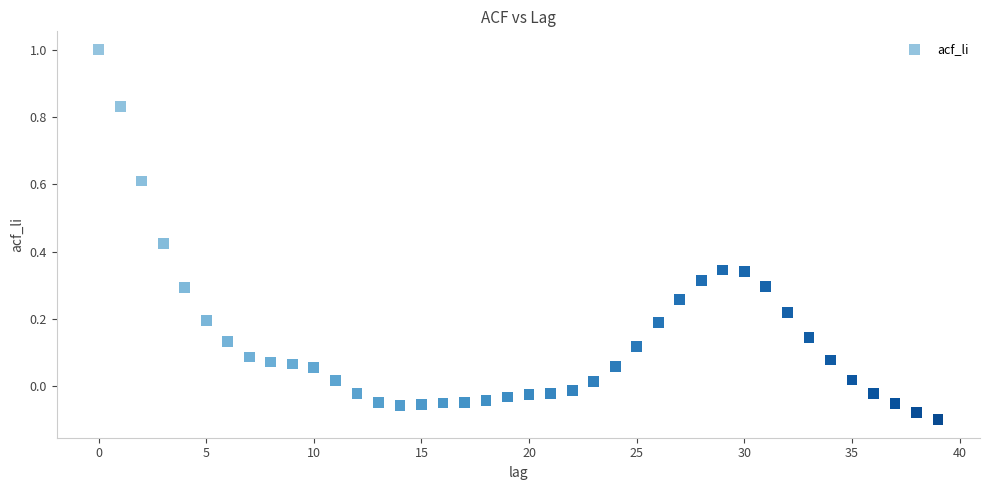

What is the range of Y values (max minus min)?

1.1